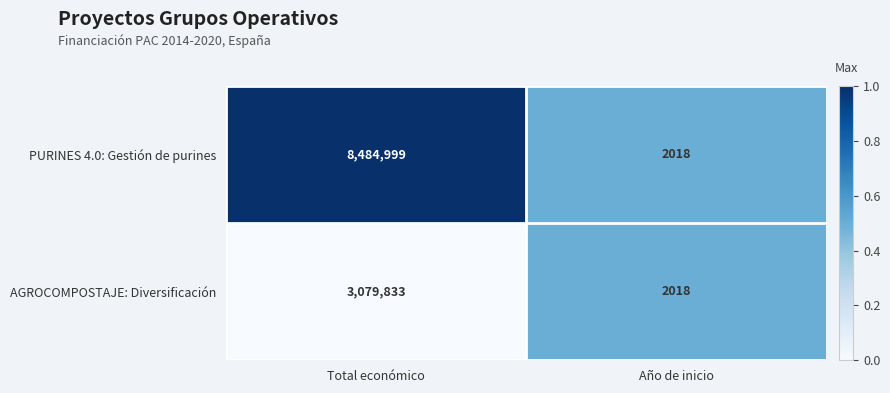

How many categories are shown in the chart?

2